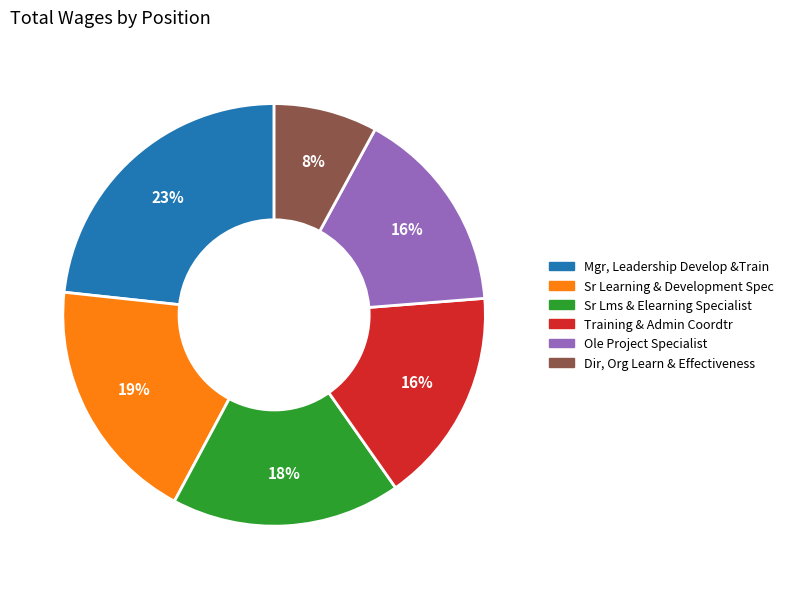

Is the sum of Sr Lms & Elearning Specialist and Training & Admin Coordtr greater than half?

No